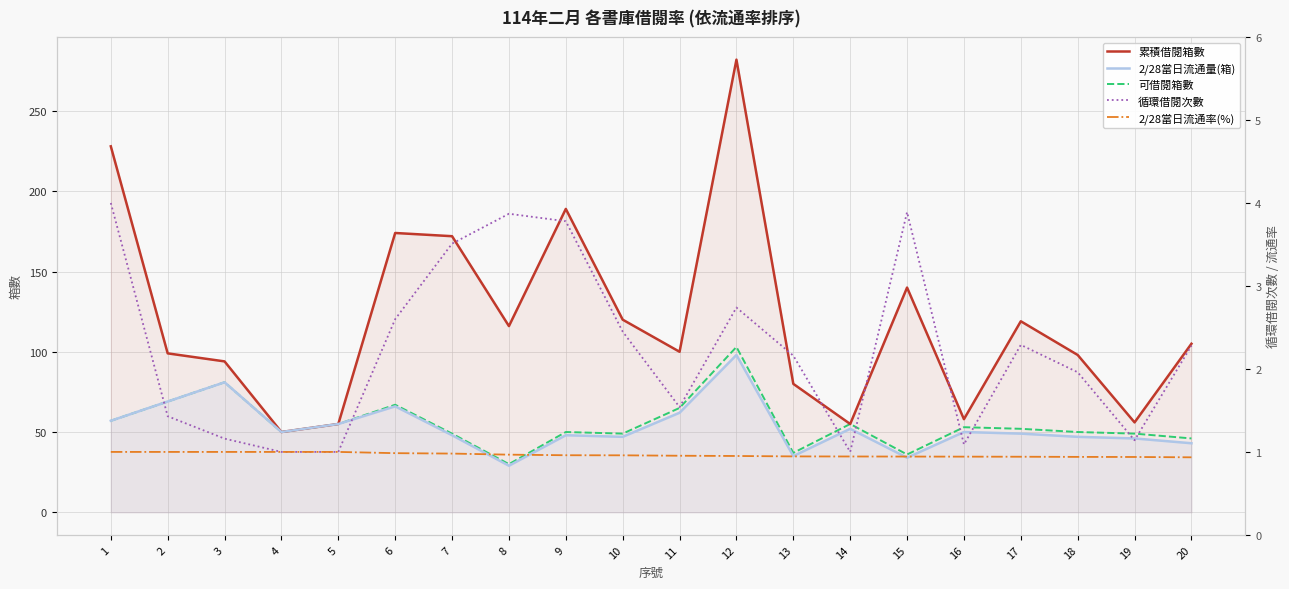

Which series has the largest range (max minus min)?

累積借閱箱數